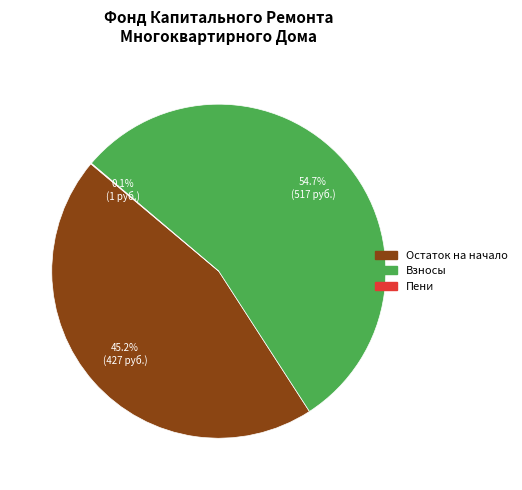

Is there any slice that represents more than half of the pie?

Yes